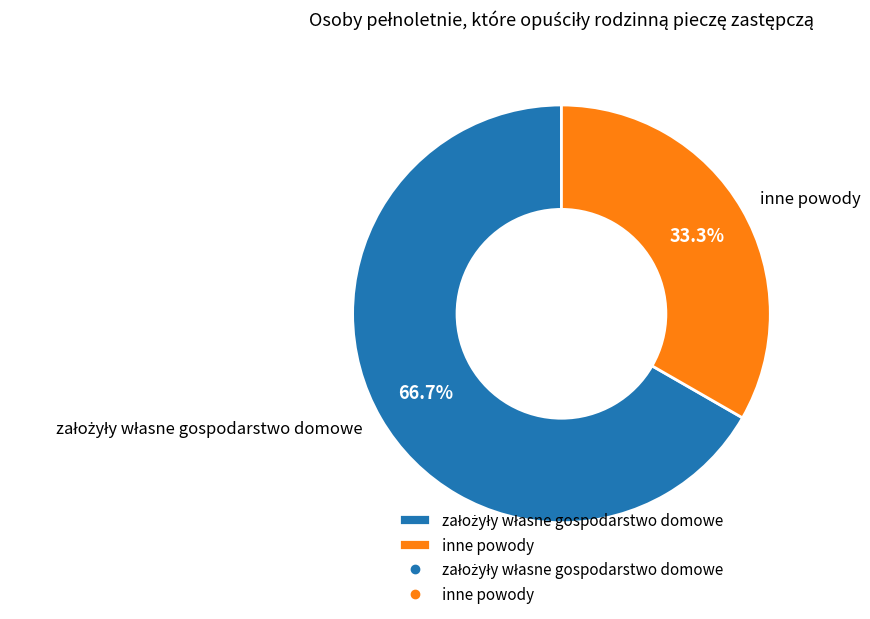

To the nearest percent, what portion does inne powody represent?

33%